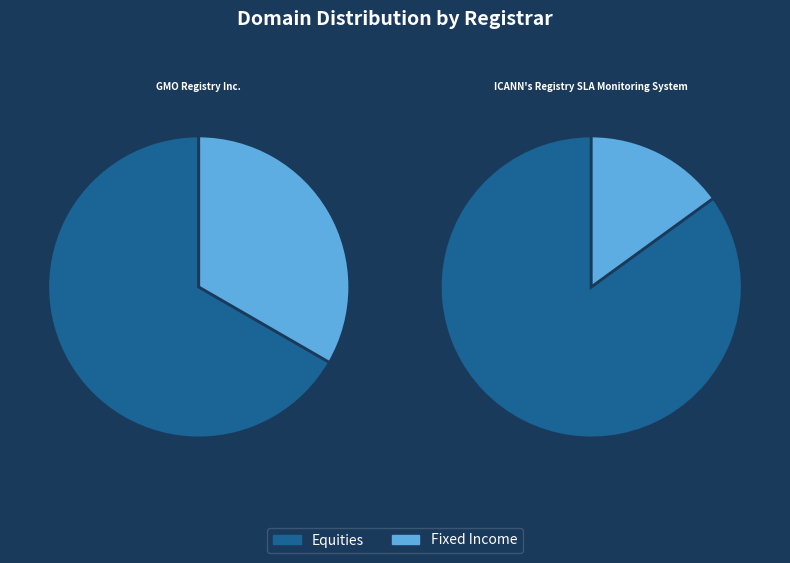

To the nearest percent, what is the combined percentage of ICANN's Registry SLA Monitoring System and GMO Registry Inc.?

100%